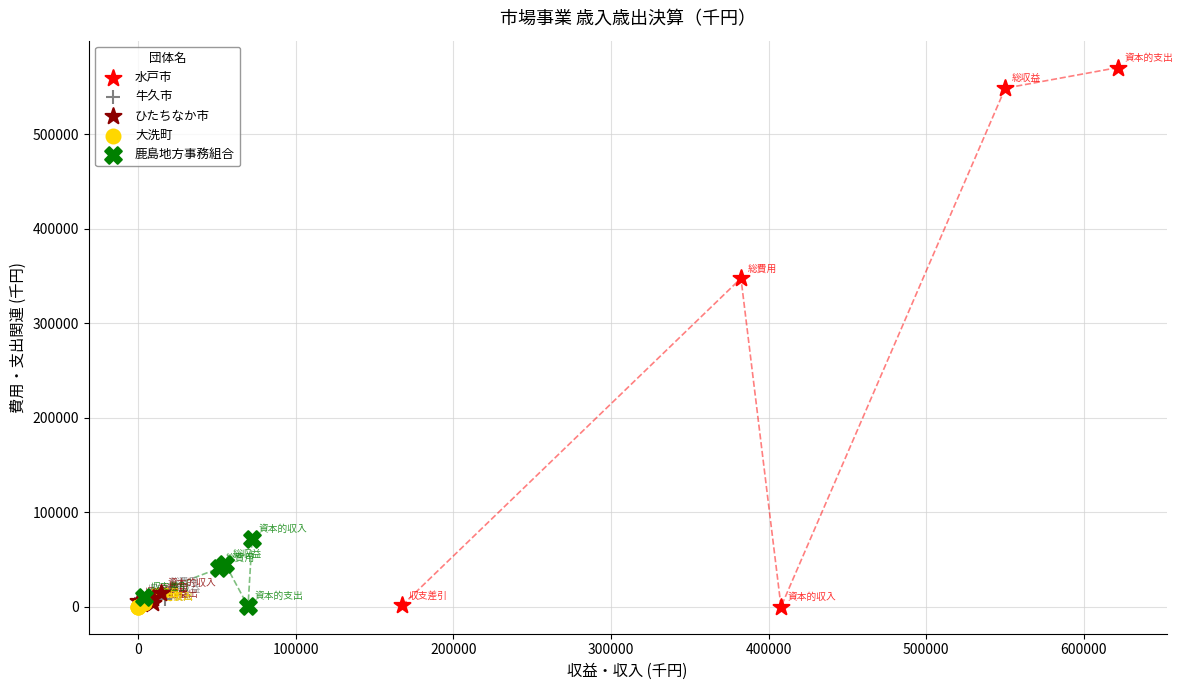

Which series contains the highest Y value?

水戸市